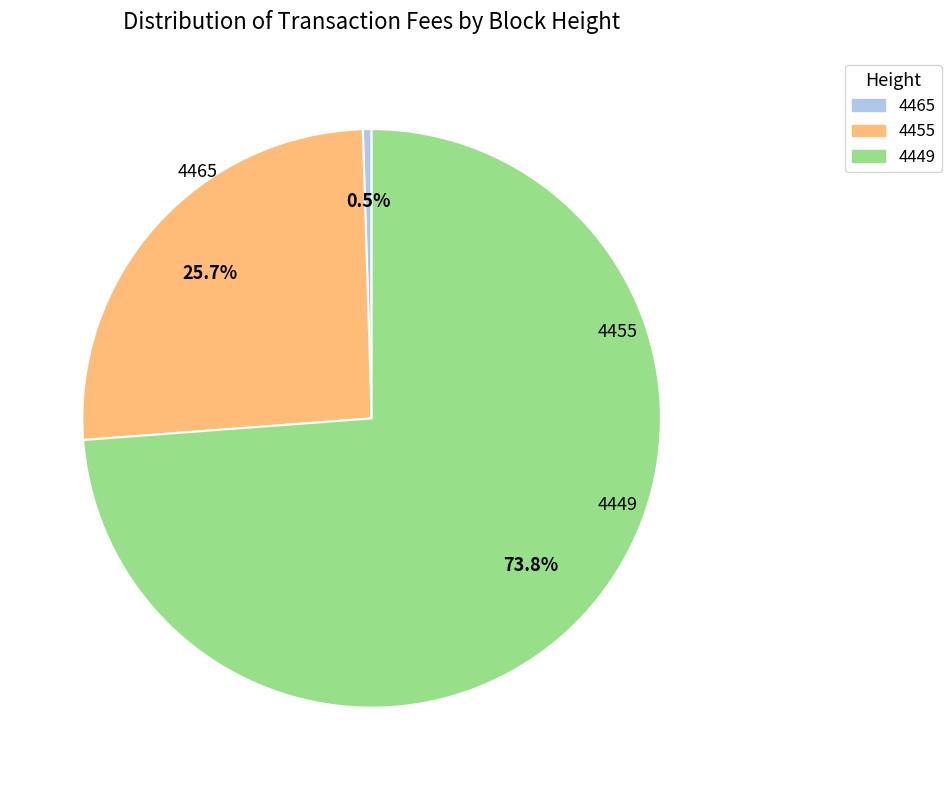

How many slices are in this pie chart?

3